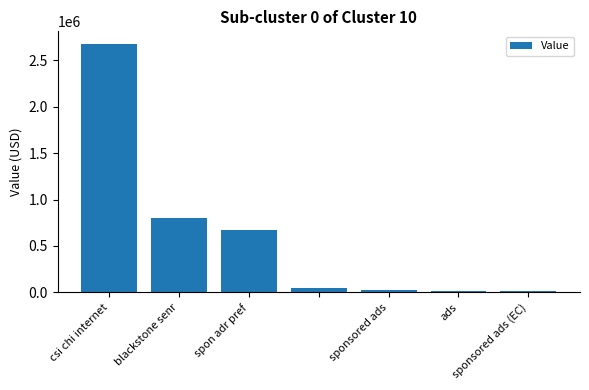

What is the difference between the maximum and minimum values?

2668000